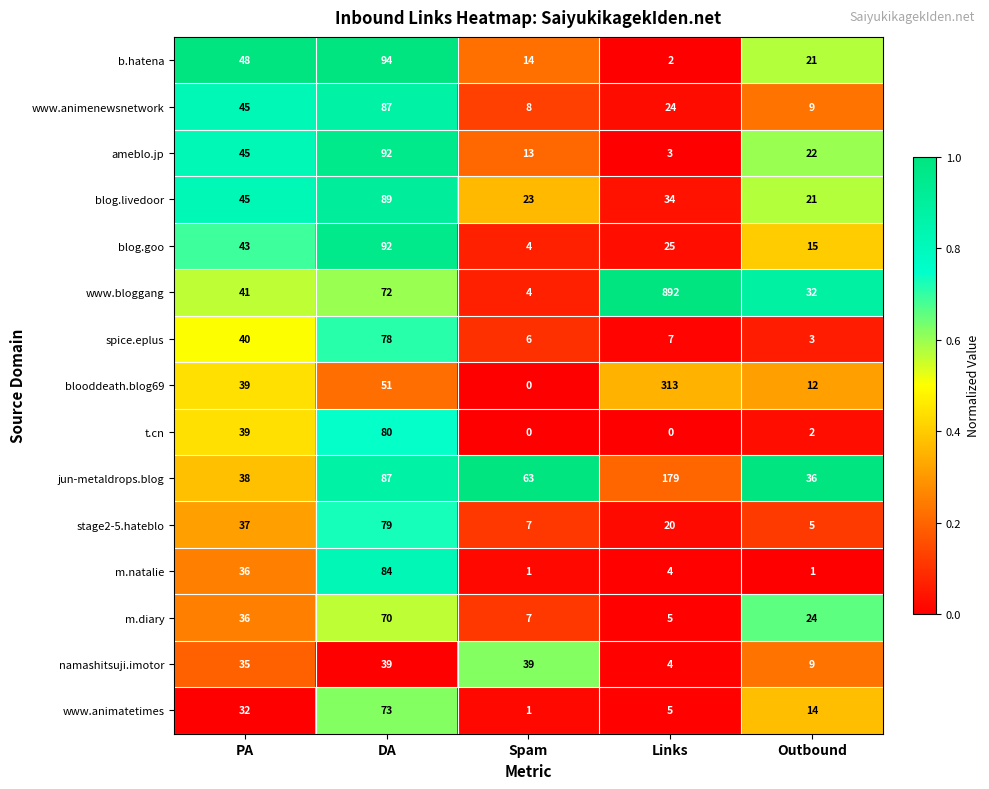

At which category is the sum across all series the highest?

Links